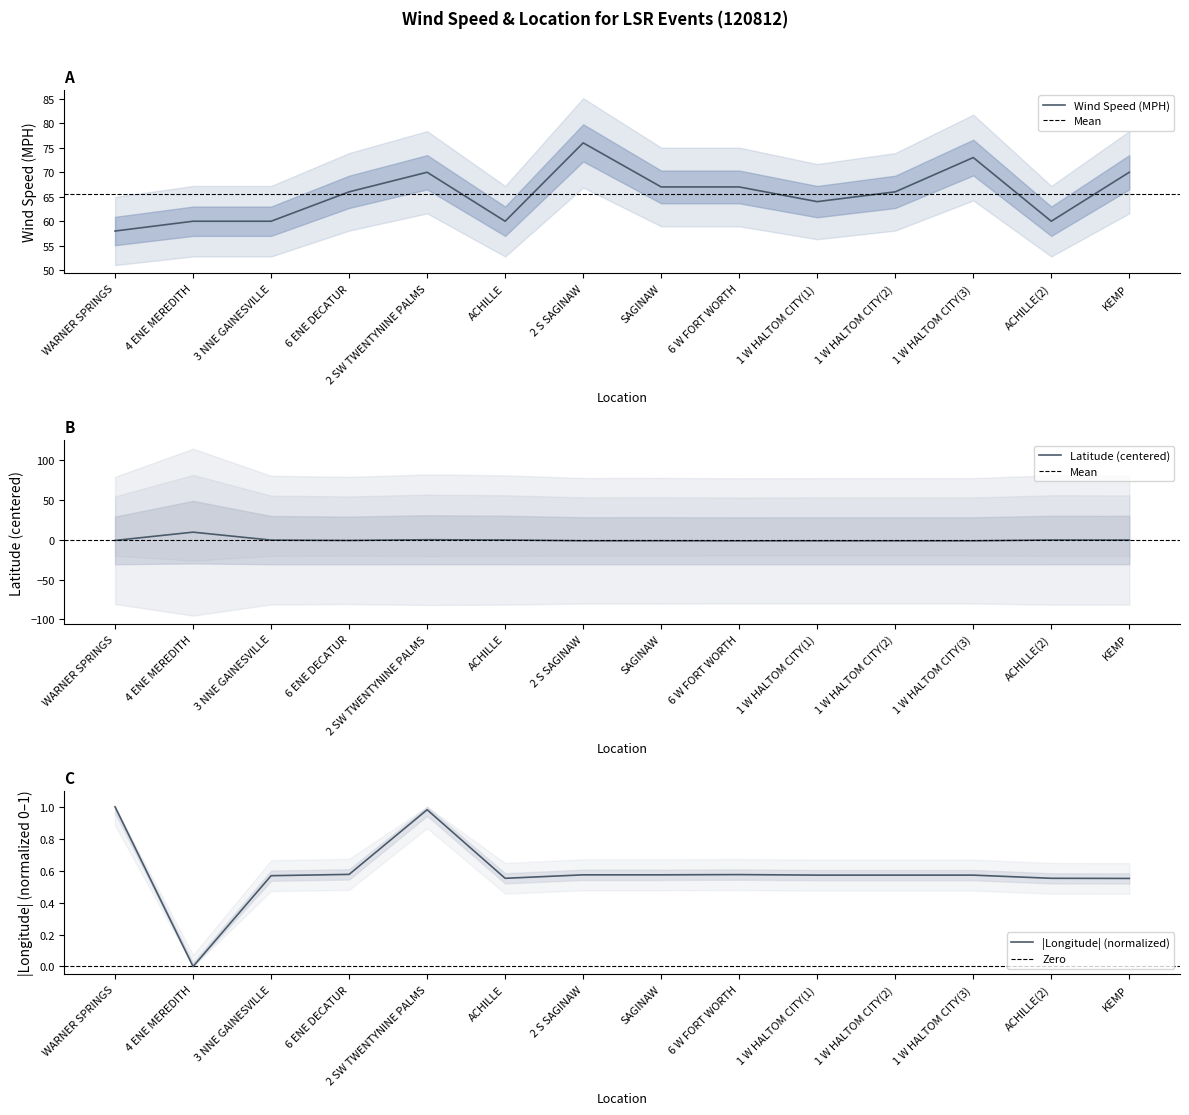

Rank the series at ACHILLE(2) from lowest to highest value.

LAT, LON, Wind Speed (MPH)